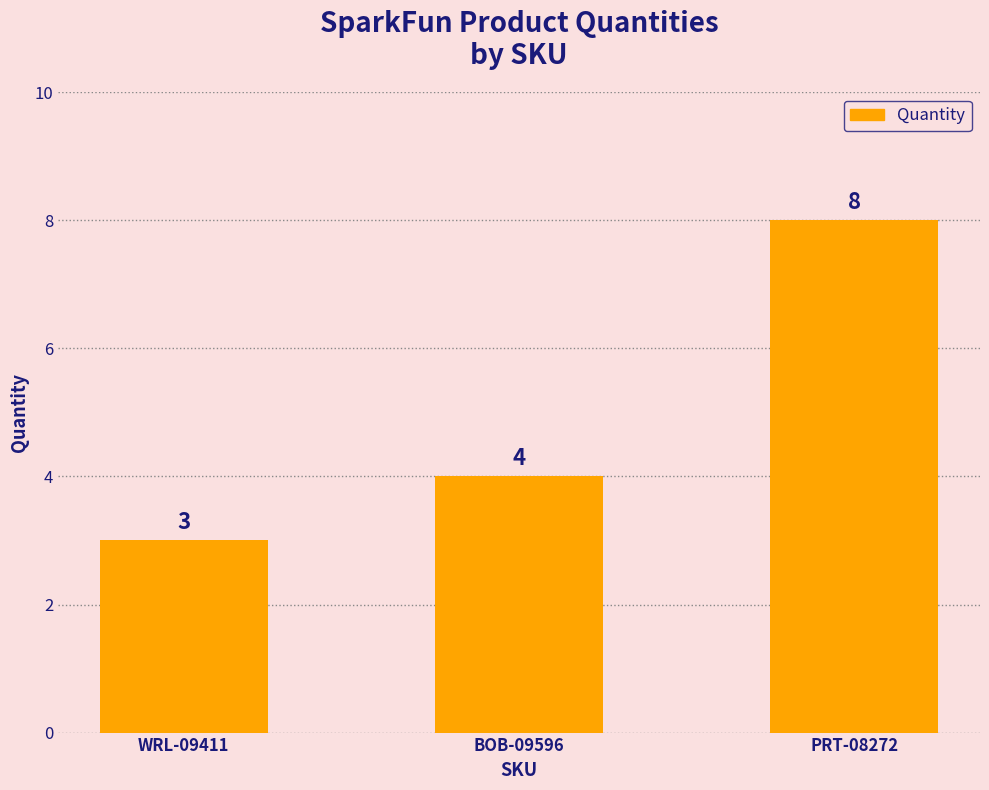

Does the chart contain stacked bars?

No